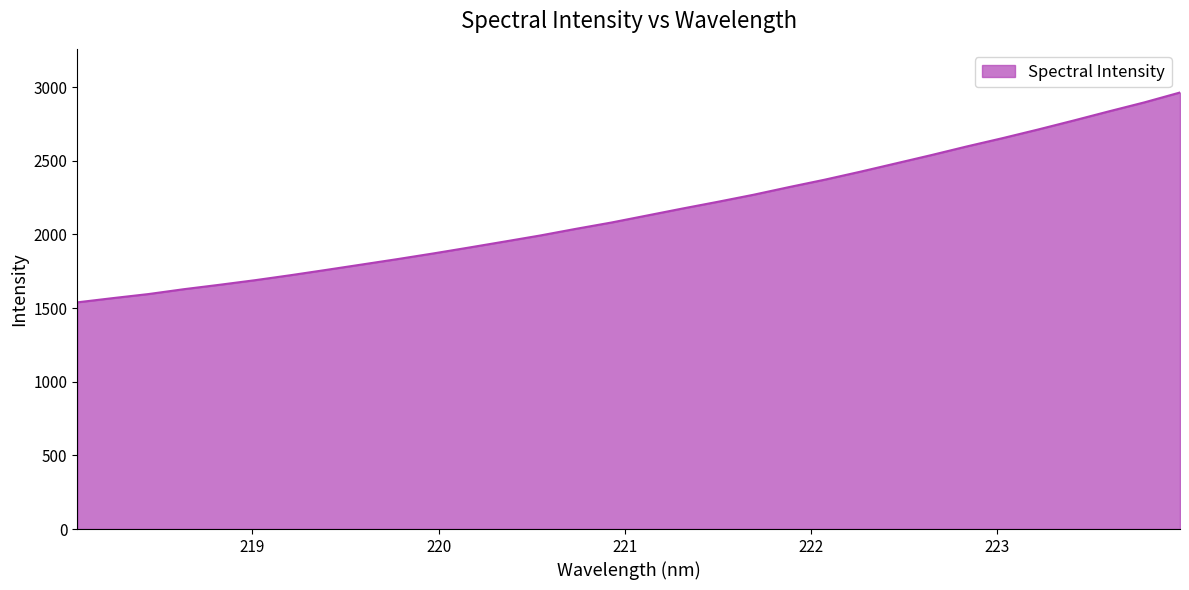

What is the minimum value shown in the chart?

1538.6